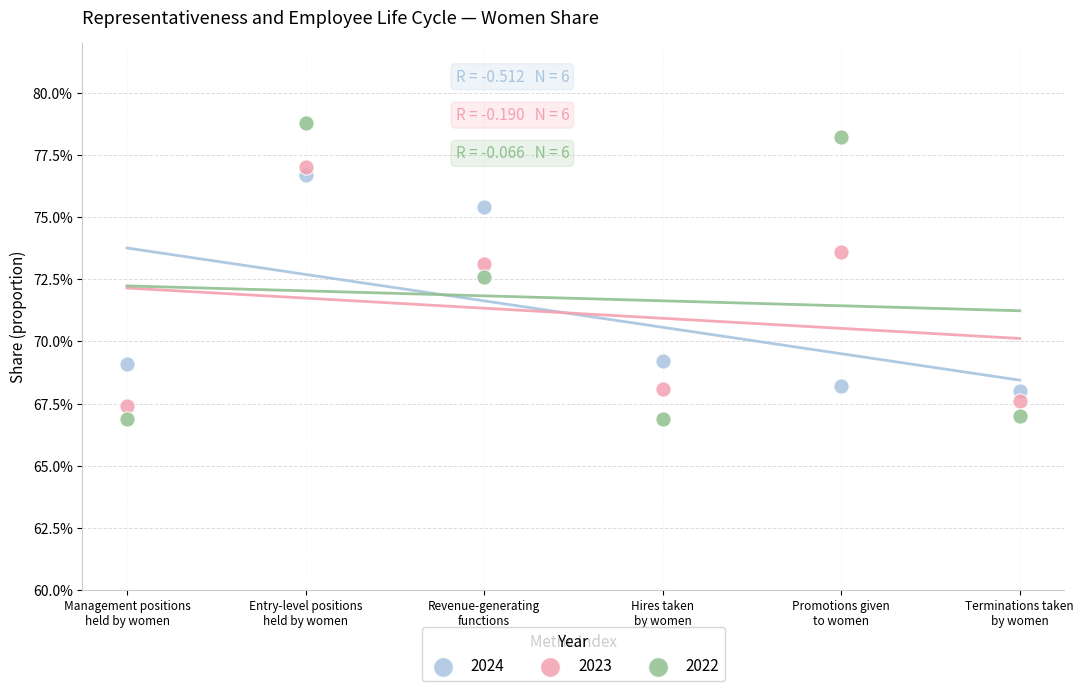

What are all the series names shown in the legend?

2024, 2023, 2022